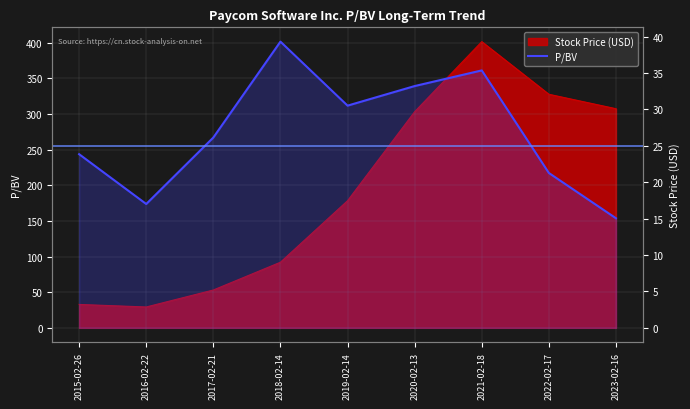

What is the maximum value shown in the chart?

39.3